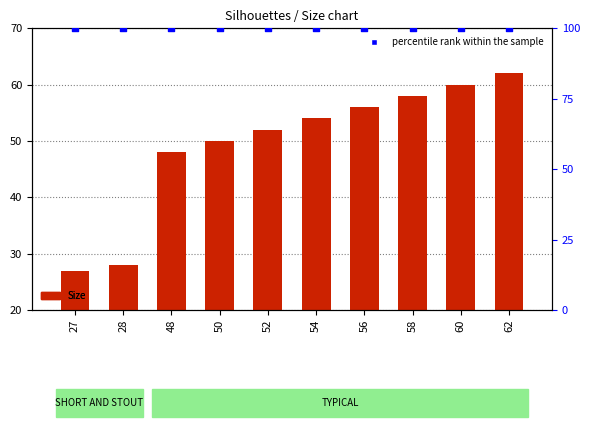

Which series reaches the minimum Y coordinate?

Size